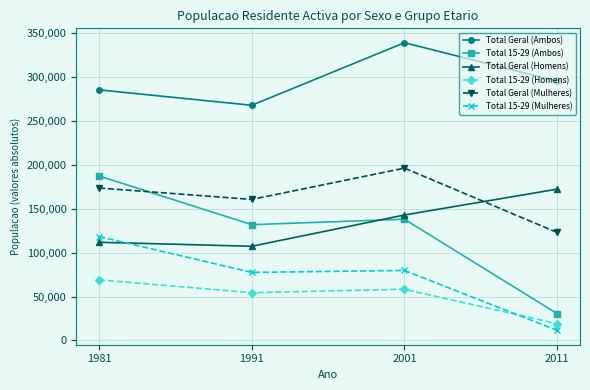

What is the value of the Total Geral (Mulheres) point at the 2nd from the left?

160668